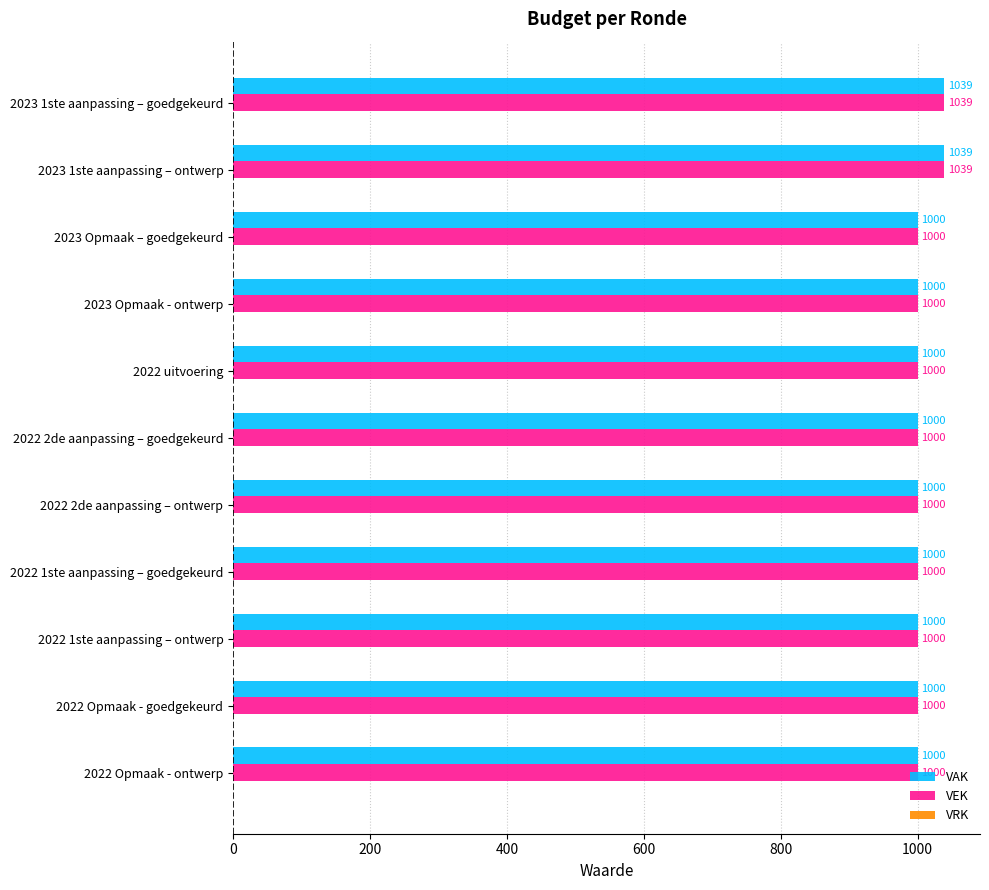

What is the difference between the second highest and second lowest values in the VAK series?

39